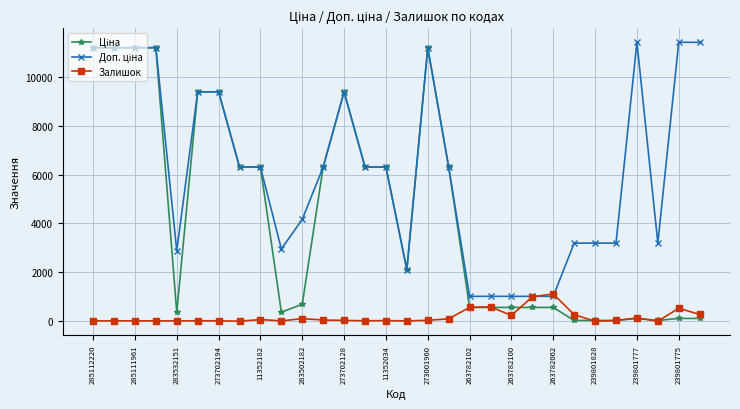

At how many categories does at least one series exceed 8508?

11